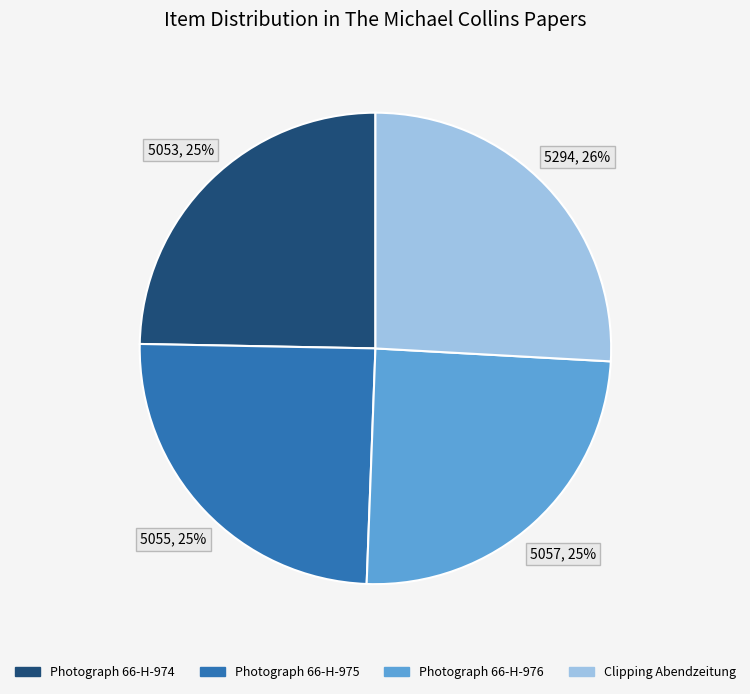

How many slices are in this pie chart?

4